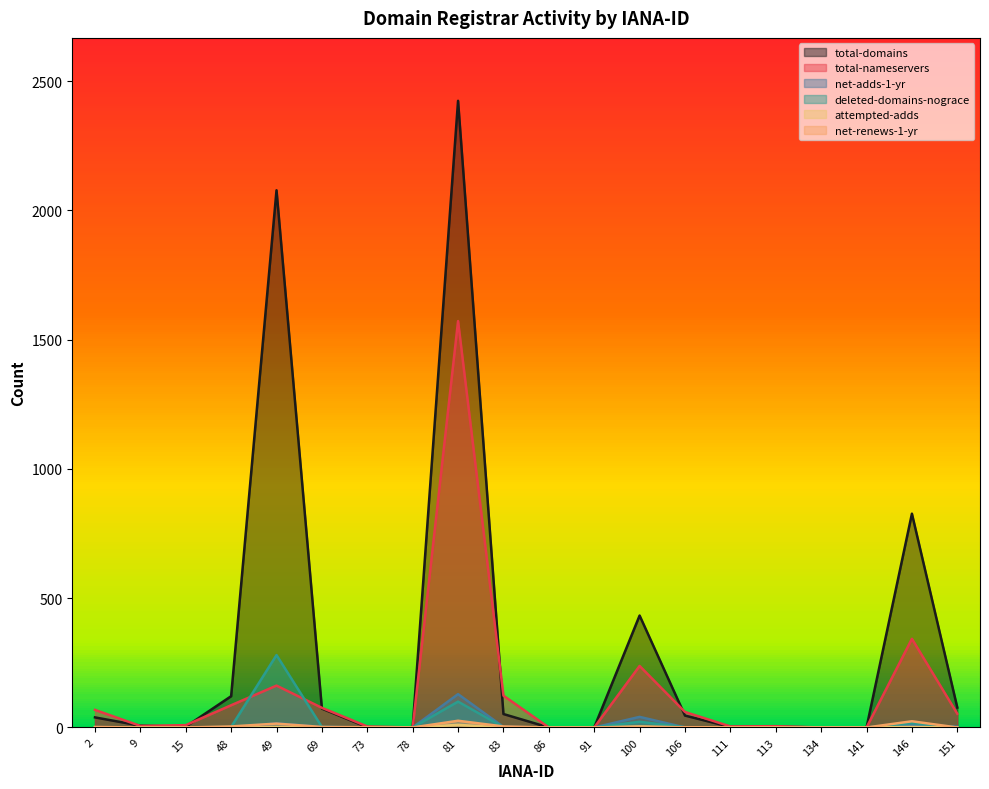

What are all the series names shown in the legend?

total-domains, total-nameservers, net-adds-1-yr, deleted-domains-nograce, attempted-adds, net-renews-1-yr